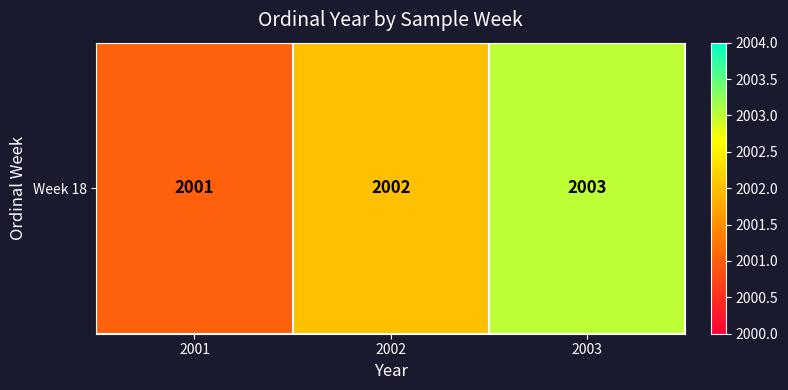

List the labels in order of value, smallest first.

2001, 2002, 2003